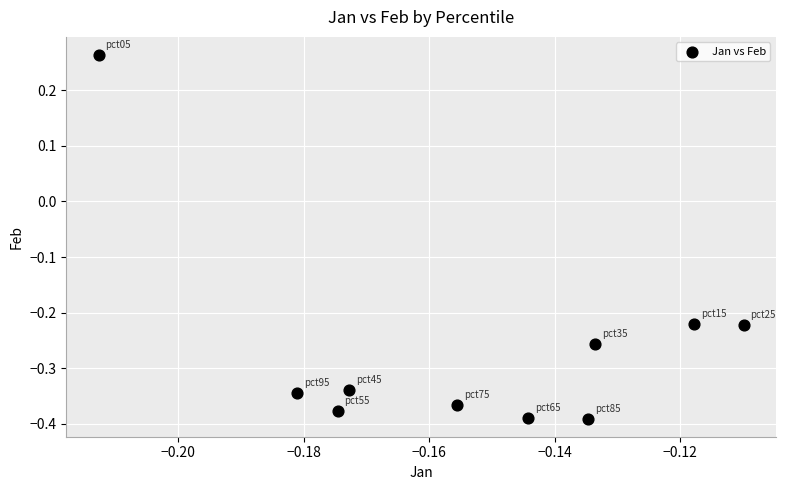

Count the number of points in this scatter plot.

10